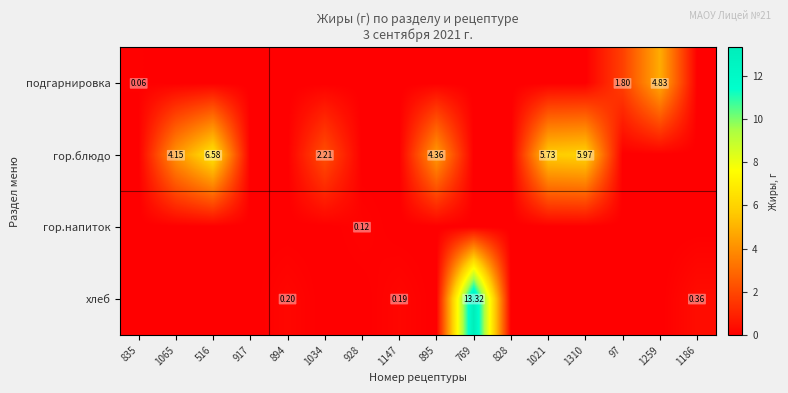

What is the difference between the maximum and second lowest values in the подгарнировка series?

4.8